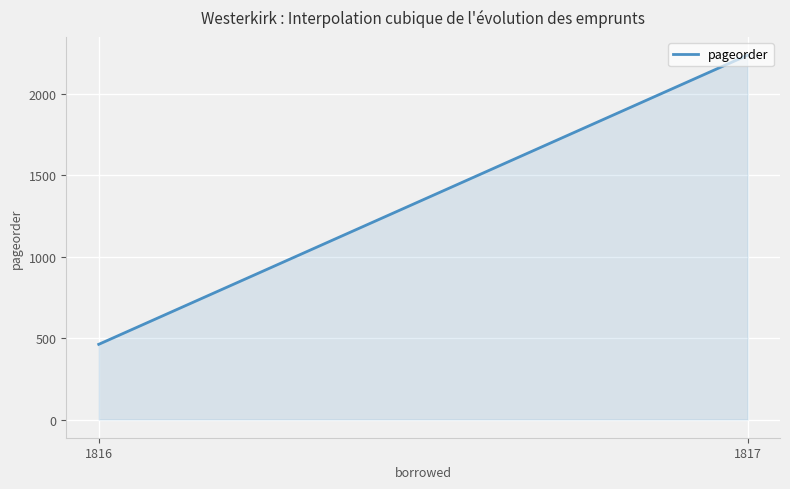

True or false: the data shows 3116 at 1817.

False